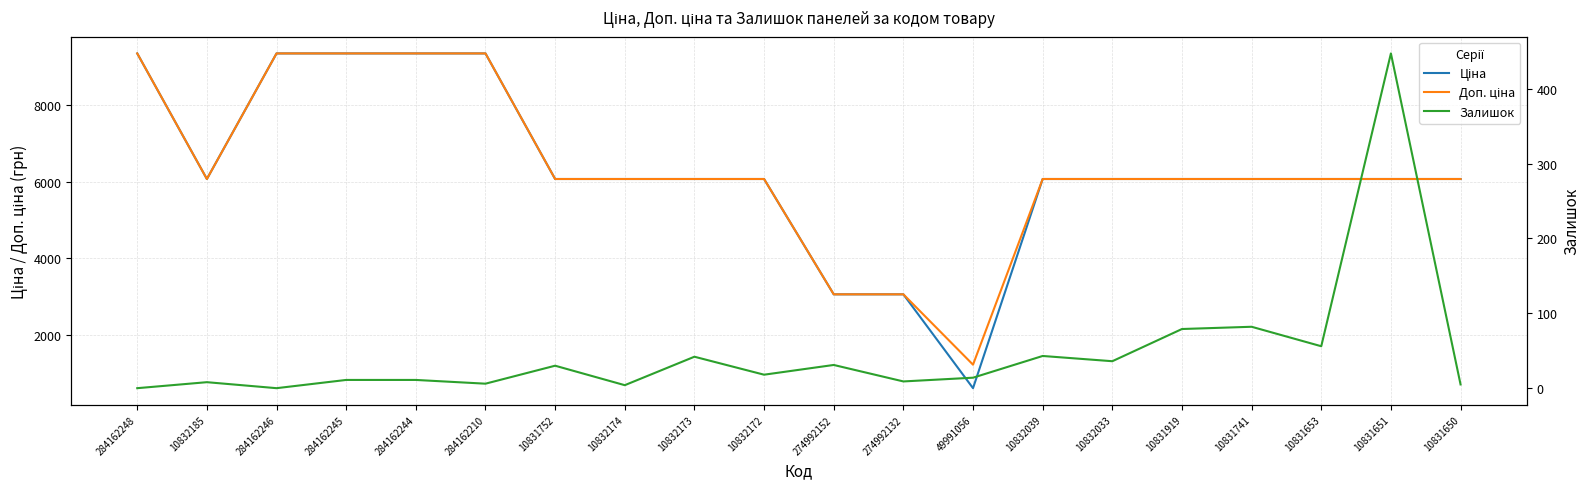

How many values in the Доп. ціна series are below 6067?

3